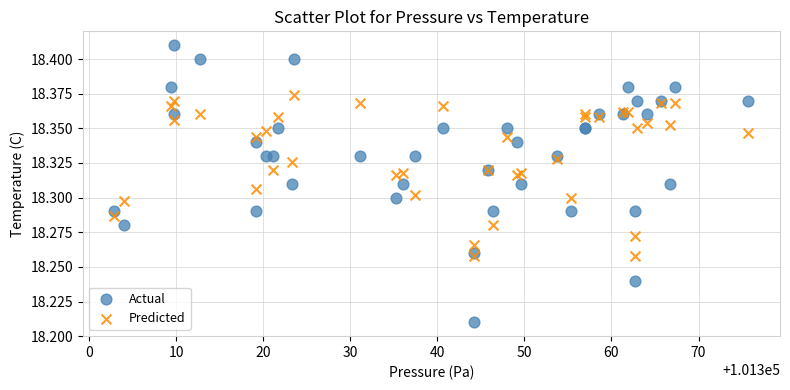

What are all the series names shown in the legend?

Actual, Predicted